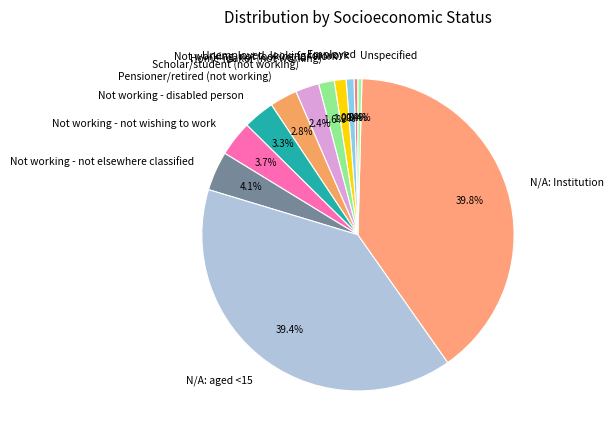

To the nearest percent, what percentage of the pie is Unemployed, looking for work?

1%